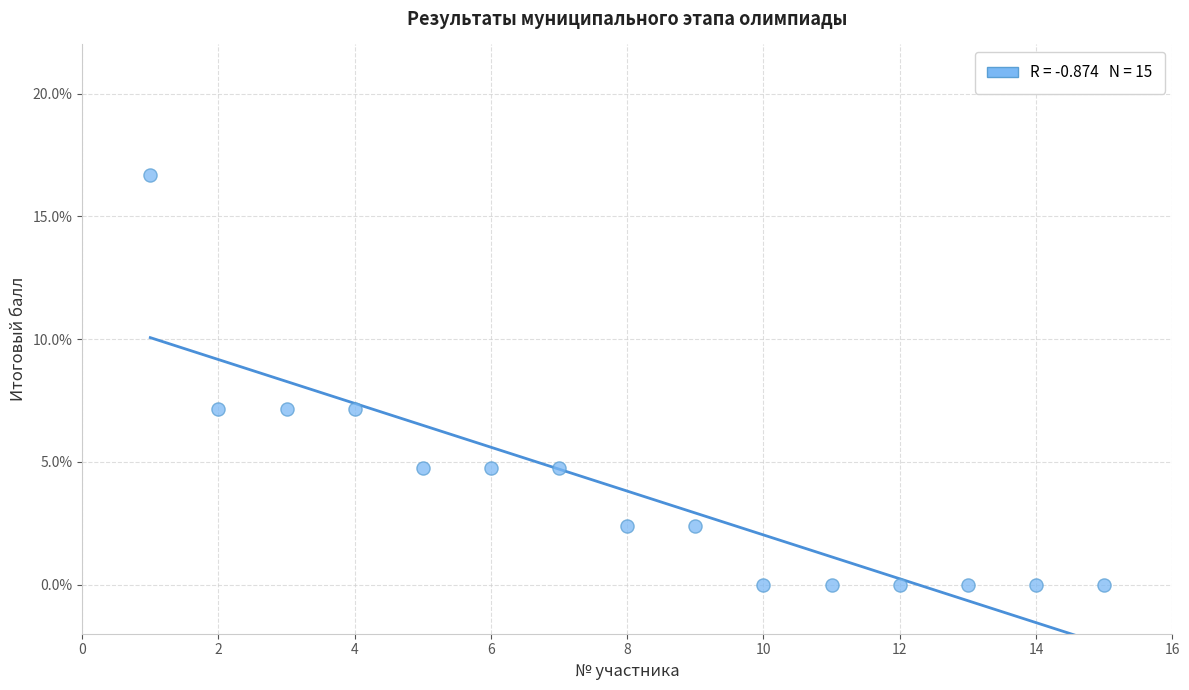

What is the range of Y values (max minus min)?

16.7